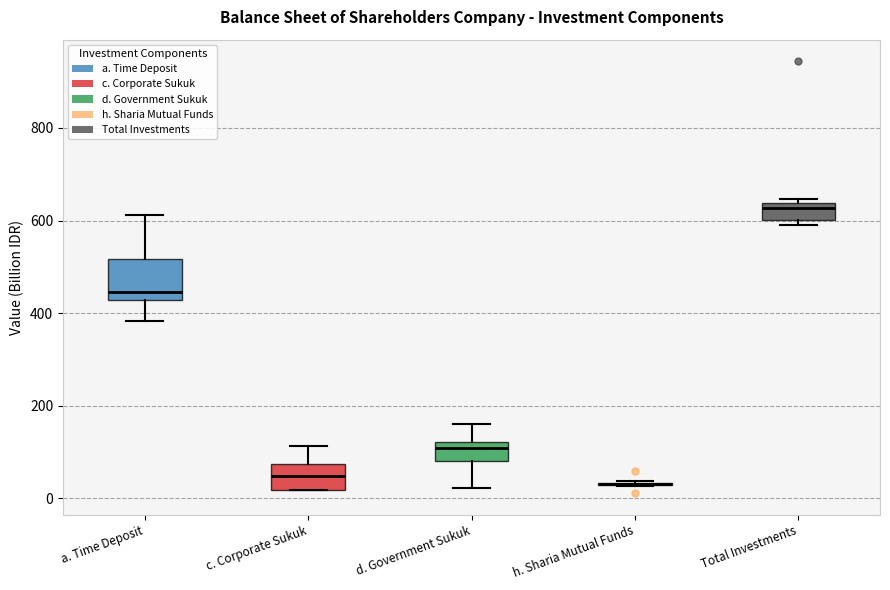

Reading left to right, transcribe this box plot: for each box, give where its median line is, the range the box spans, and where its two whiskers end, as read against the y-axis. The values are not printed on the chart, so give them approximately, as read against the axis.

a. Time Deposit: median 440, box 420 to 520, whiskers 380 to 620
c. Corporate Sukuk: median 40, box 20 to 80, whiskers 20 to 120
d. Government Sukuk: median 100, box 80 to 120, whiskers 20 to 160
h. Sharia Mutual Funds: box collapsed to a line at 40, whiskers 20 to 40
Total Investments: median 620, box 600 to 640, whiskers 600 (just below the box's lower edge) to 640 (just above the box's upper edge)